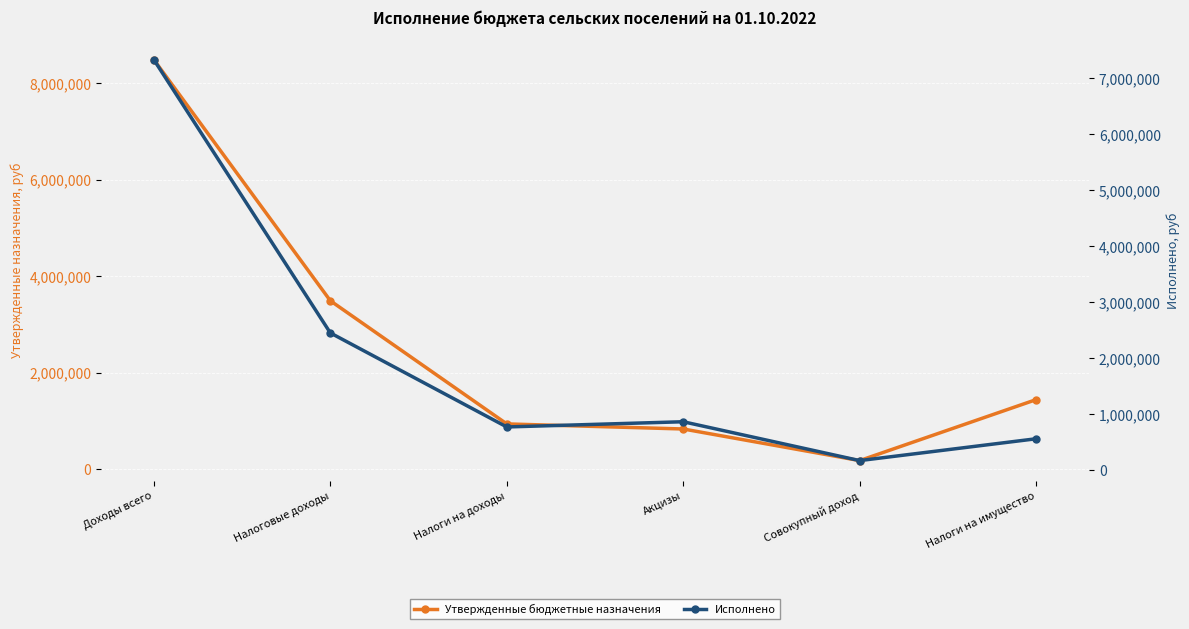

Where do Исполнено and Утвержденные бюджетные назначения first cross each other?

Налоги на доходы and Акцизы